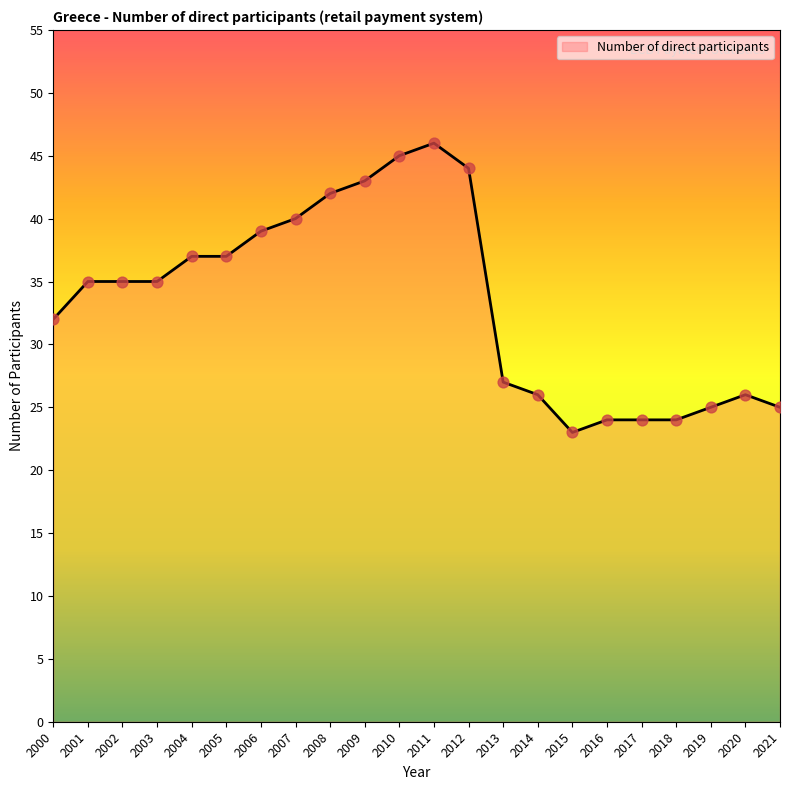

What is the change in value from 2004 to 2016?

-13